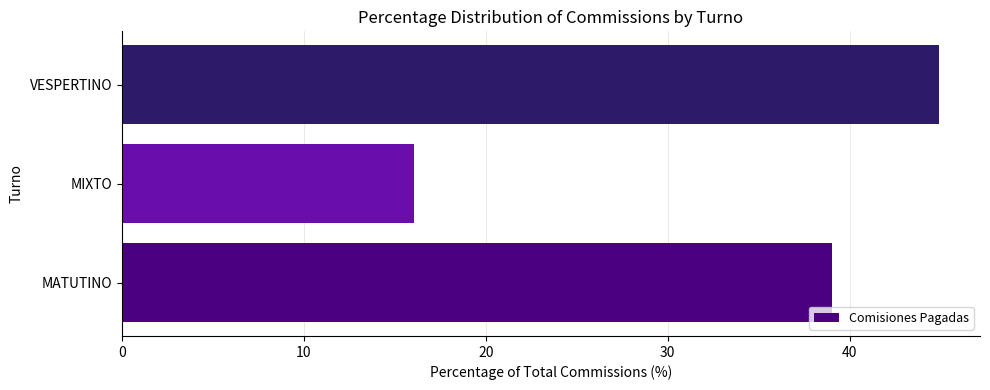

Reading bottom to top, extract all data points from this chart.

MATUTINO=39.0	MIXTO=16.1	VESPERTINO=44.9